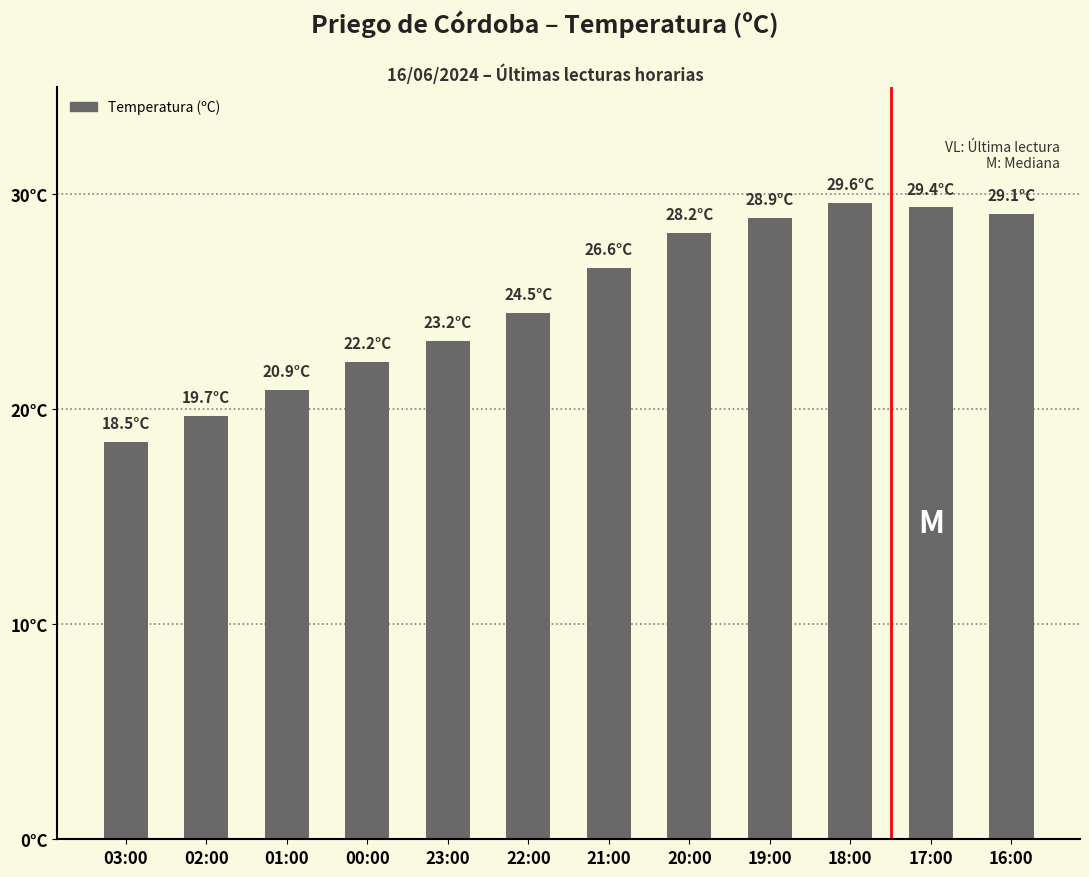

Does the chart contain any negative values?

No